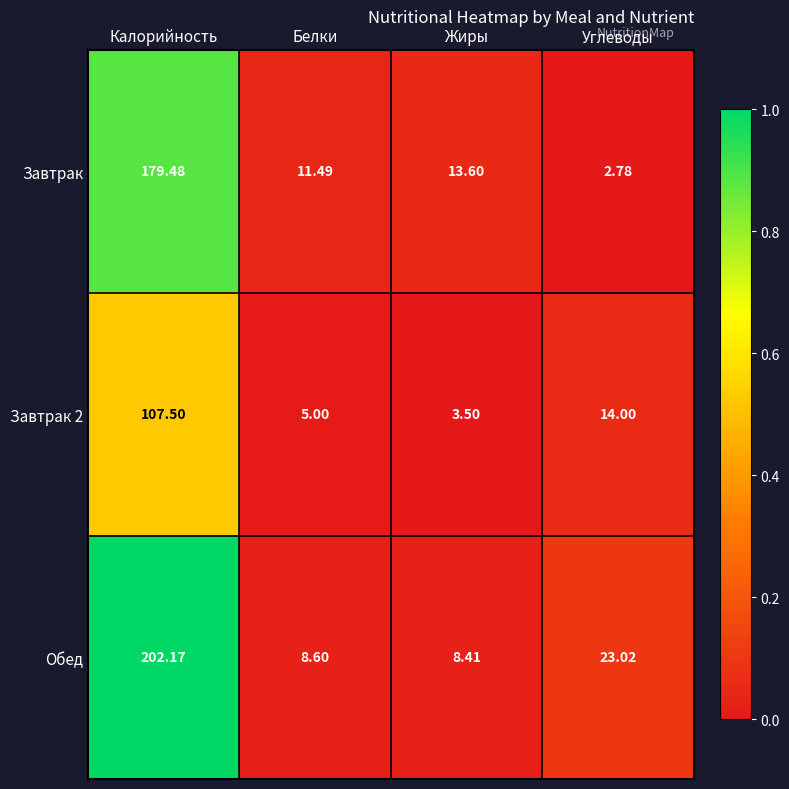

Which series has the widest spread of values?

Обед